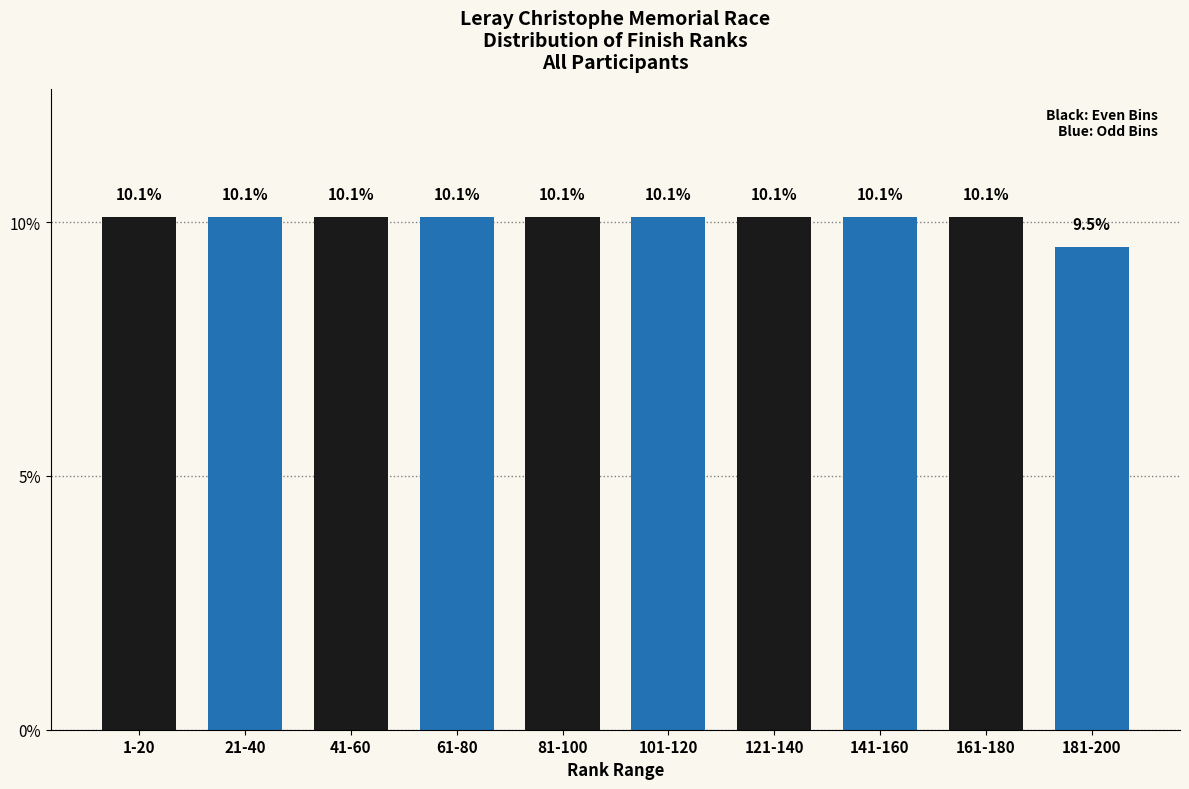

Reading left to right, list all the values displayed in this chart.

1-20=10.1	21-40=10.1	41-60=10.1	61-80=10.1	81-100=10.1	101-120=10.1	121-140=10.1	141-160=10.1	161-180=10.1	181-200=9.5